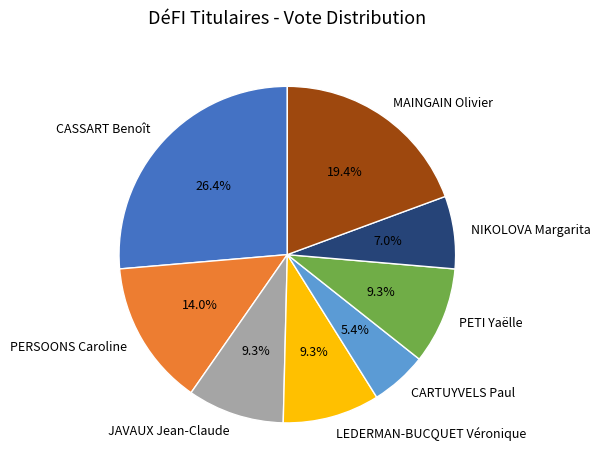

Is there a majority slice in this chart?

No